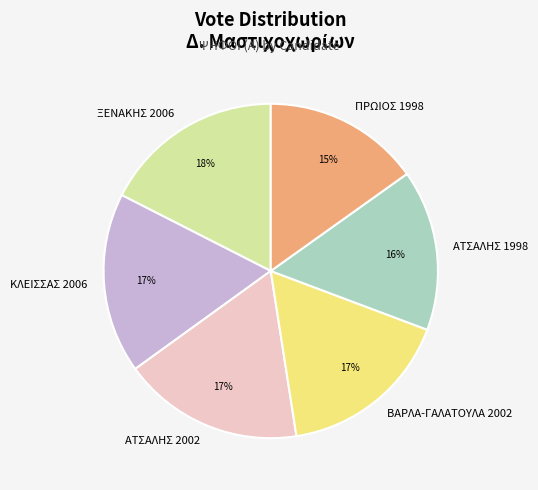

Is the sum of ΑΤΣΑΛΗΣ 1998 and ΑΤΣΑΛΗΣ 2002 greater than half?

No